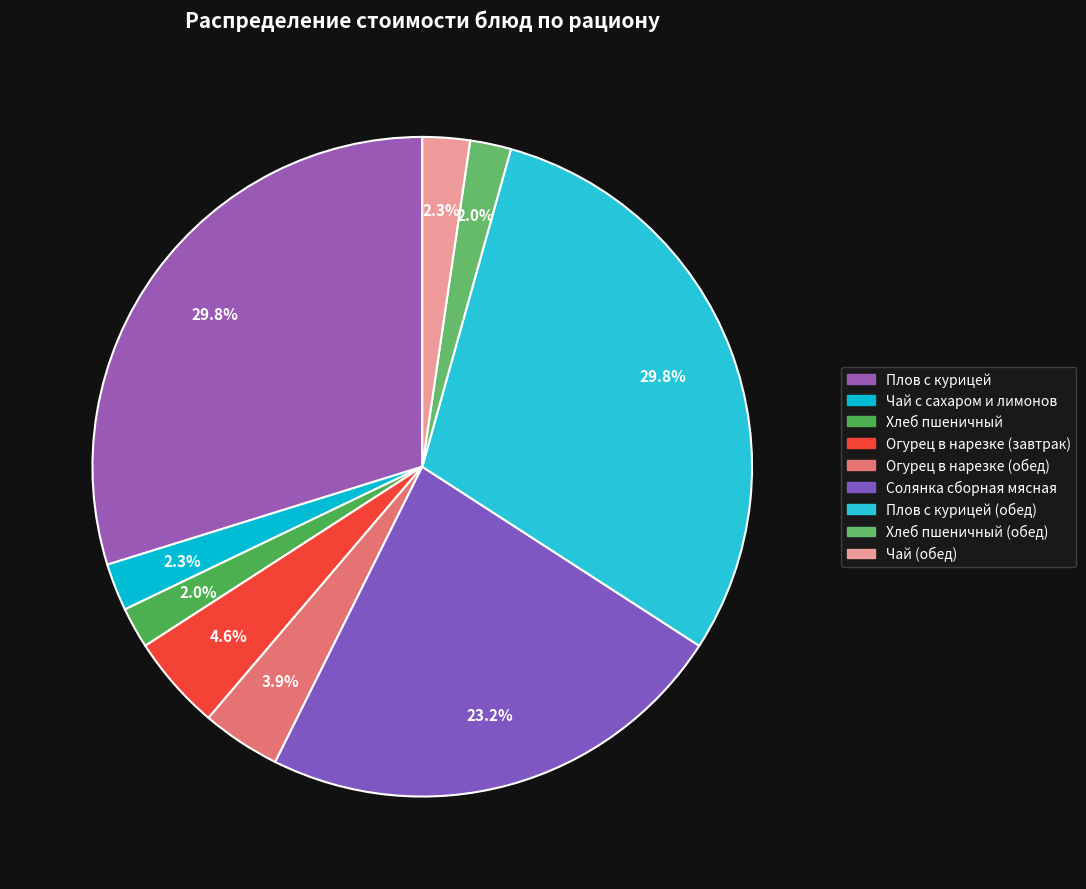

Rank the categories by value from lowest to highest.

Хлеб пшеничный, Хлеб пшеничный (обед), Чай с сахаром и лимонов, Чай (обед), Огурец в нарезке (обед), Огурец в нарезке (завтрак), Солянка сборная мясная, Плов с курицей, Плов с курицей (обед)